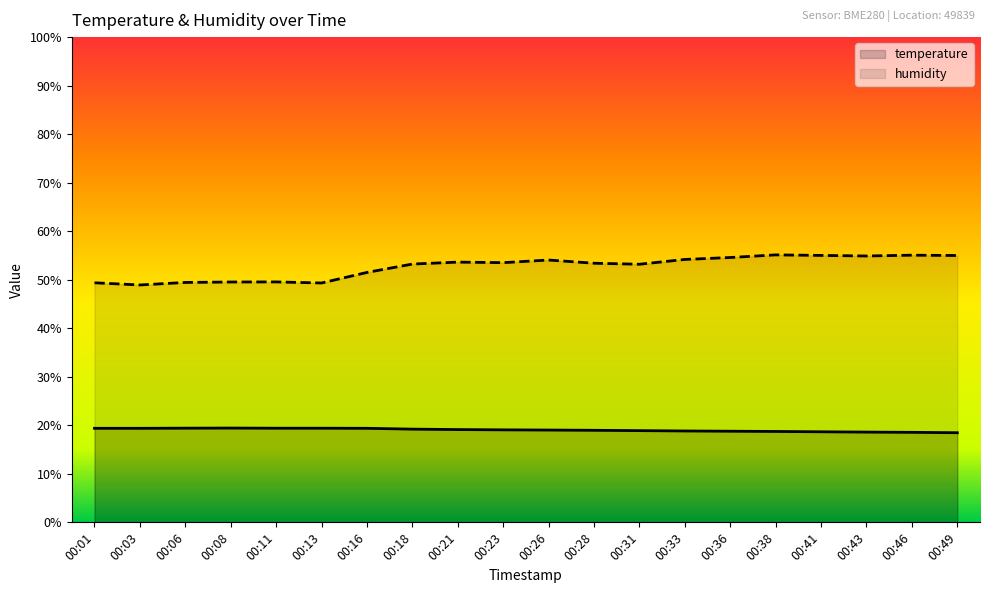

Which has a higher value, 00:33 or 00:11?

00:11